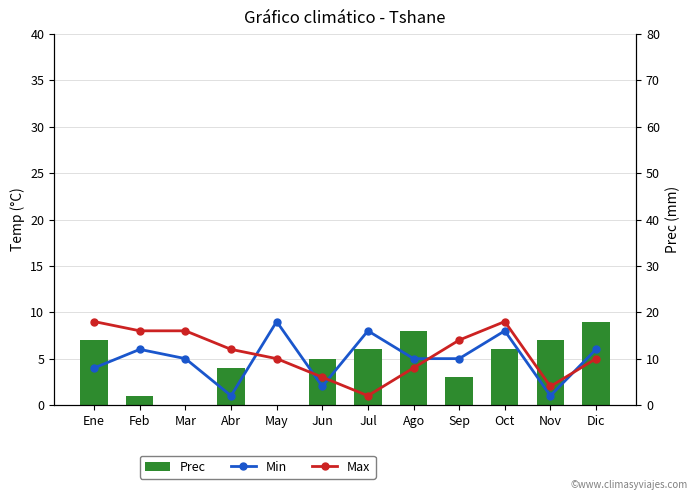

Is the value of Prec at Ene greater than the value of Min at Dic?

Yes